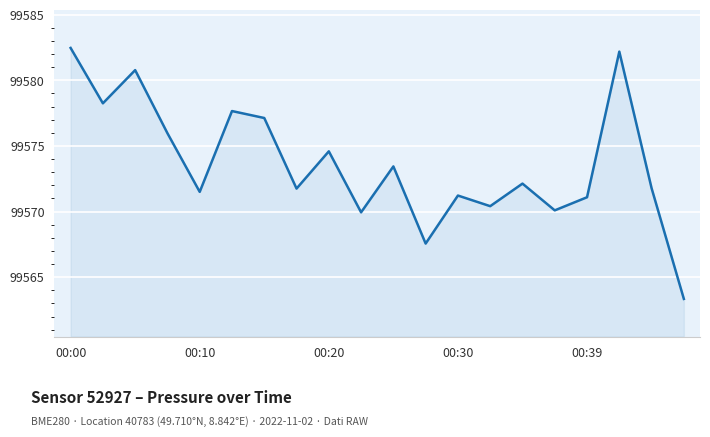

What is the minimum value shown in the chart?

99563.3